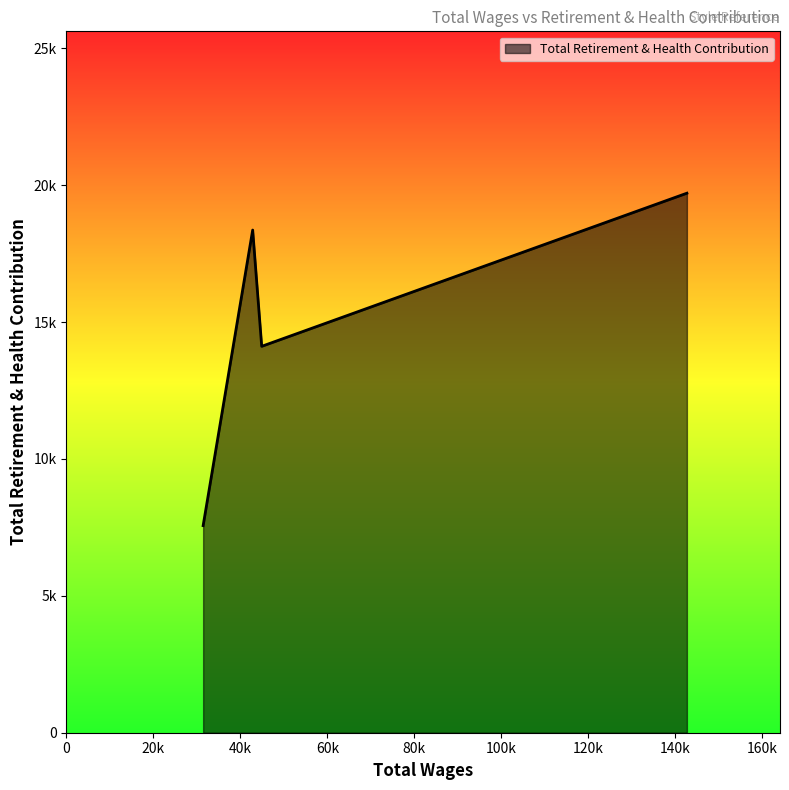

Is this an area chart (filled region under the line)?

Yes